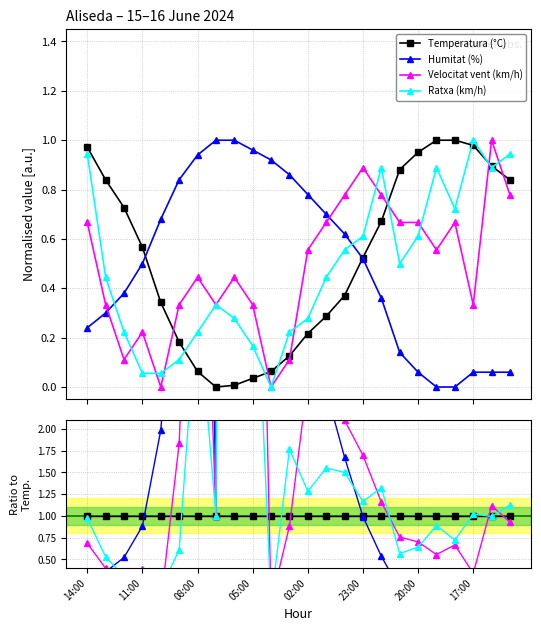

List the series in order of their peak value, highest first.

Humitat (%), Velocitat vent (km/h), Ratxa (km/h), Temperatura (°C)